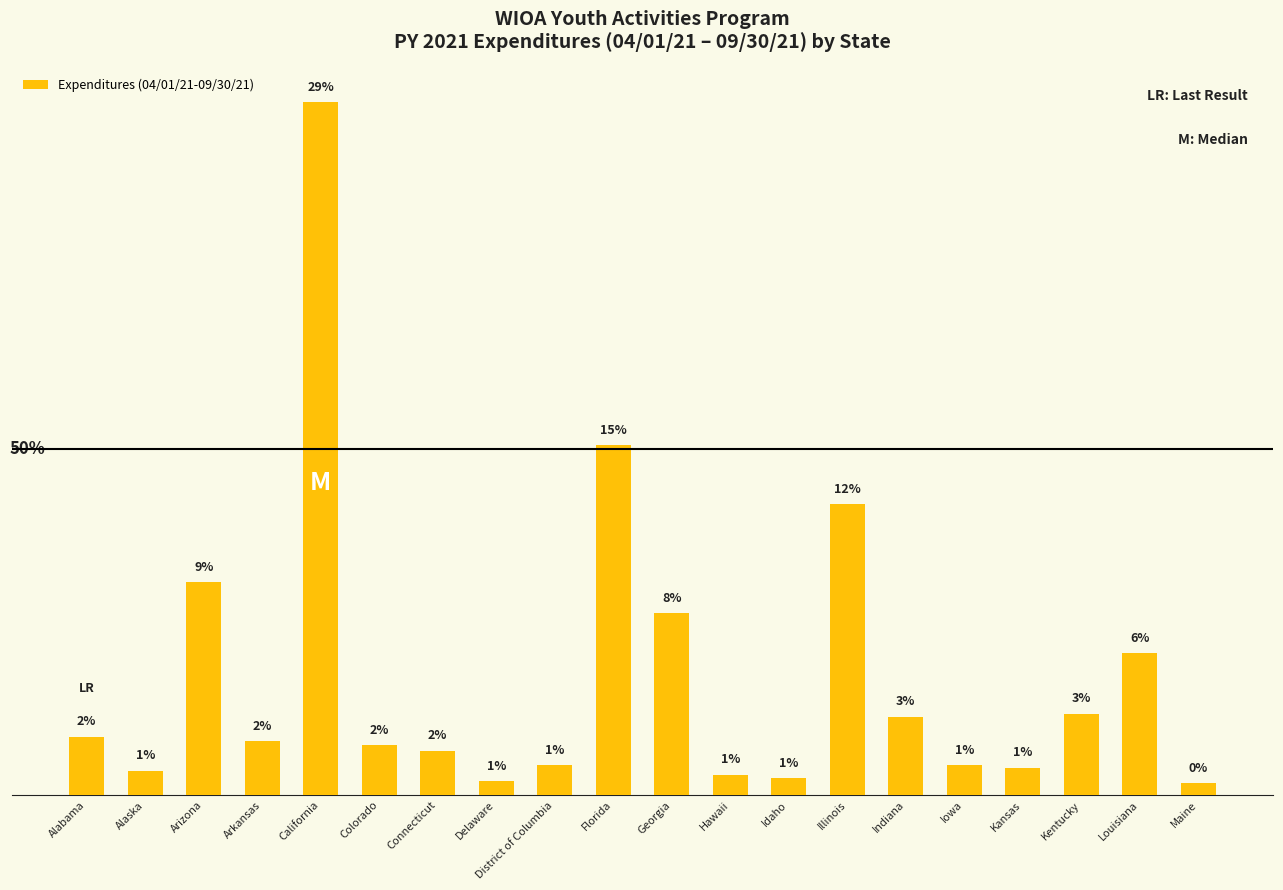

List the labels in order of value, smallest first.

Maine, Delaware, Idaho, Hawaii, Alaska, Kansas, Iowa, District of Columbia, Connecticut, Colorado, Arkansas, Alabama, Indiana, Kentucky, Louisiana, Georgia, Arizona, Illinois, Florida, California